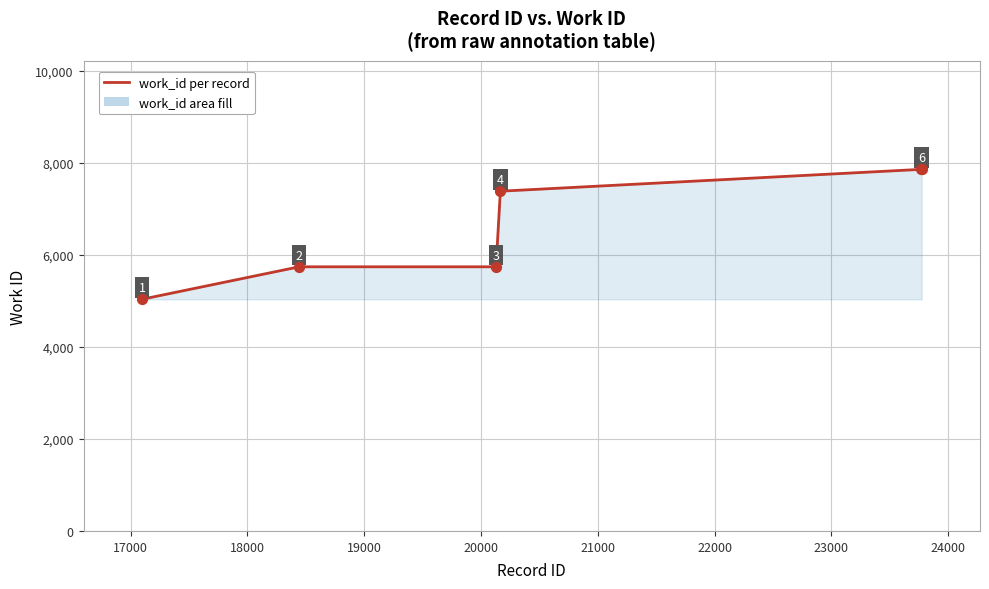

What is the smallest value displayed?

5038